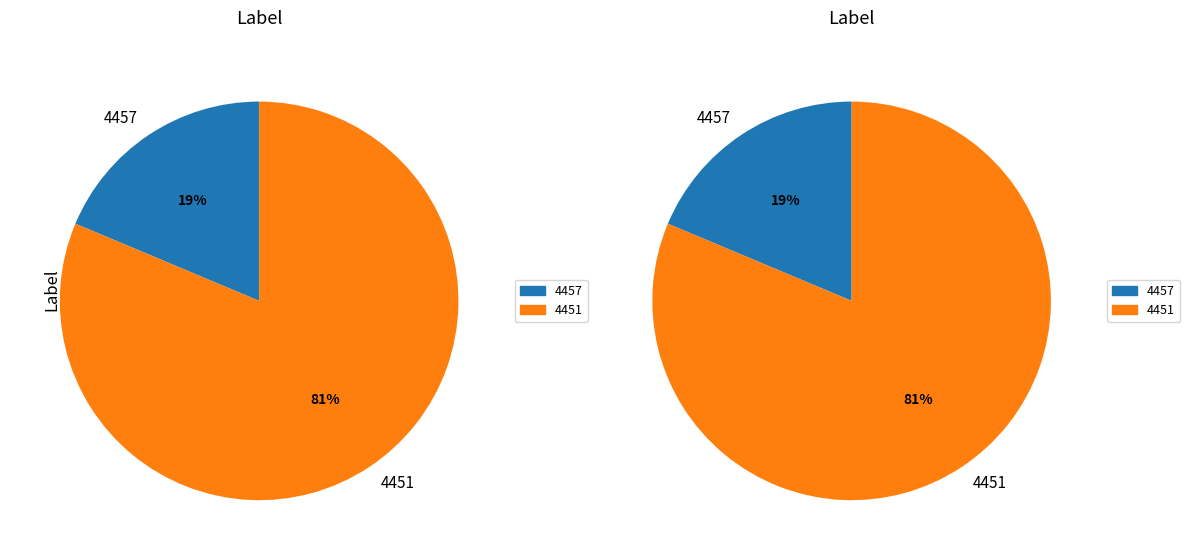

Count the number of slices in the pie.

2